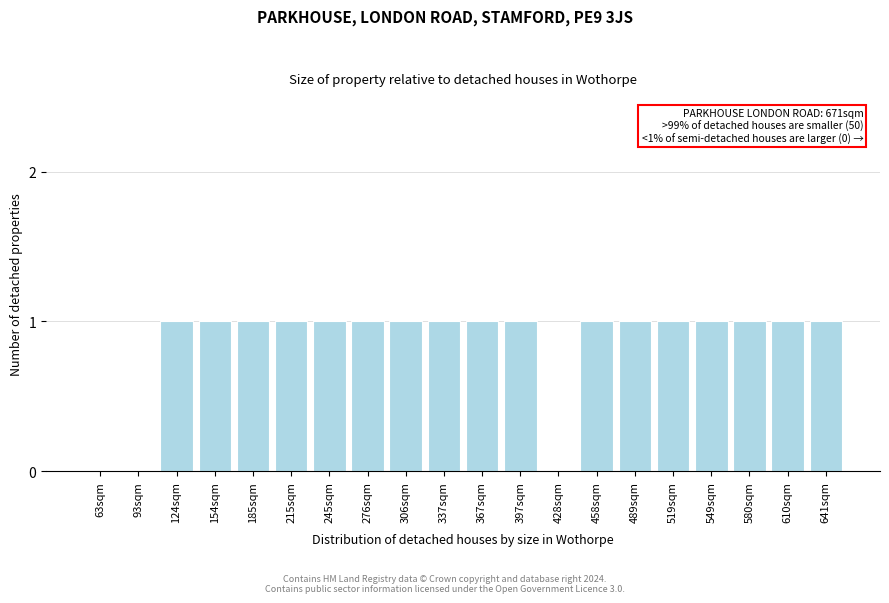

Reading left to right, extract all data points from this chart.

63sqm=0	93sqm=0	124sqm=1	154sqm=1	185sqm=1	215sqm=1	245sqm=1	276sqm=1	306sqm=1	337sqm=1	367sqm=1	397sqm=1	428sqm=0	458sqm=1	489sqm=1	519sqm=1	549sqm=1	580sqm=1	610sqm=1	641sqm=1